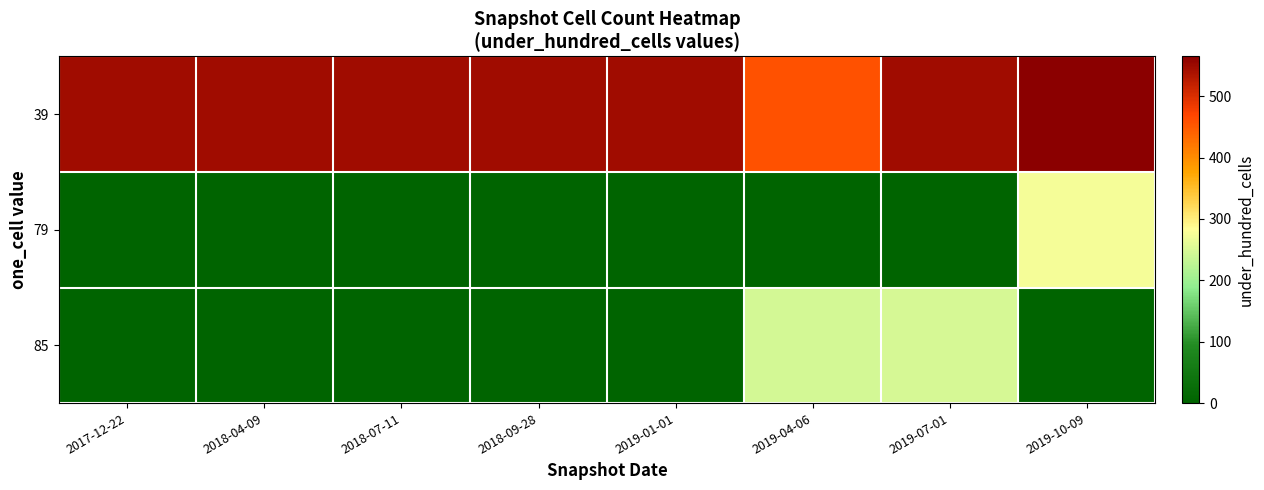

Reading right to left, transcribe all the data shown in this chart.

39: 2019-10-09=565	2019-07-01=546	2019-04-06=458	2019-01-01=546	2018-09-28=546	2018-07-11=546	2018-04-09=546	2017-12-22=546
79: 2019-10-09=274	2019-07-01=0	2019-04-06=0	2019-01-01=0	2018-09-28=0	2018-07-11=0	2018-04-09=0	2017-12-22=0
85: 2019-10-09=0	2019-07-01=249	2019-04-06=246	2019-01-01=0	2018-09-28=0	2018-07-11=0	2018-04-09=0	2017-12-22=0